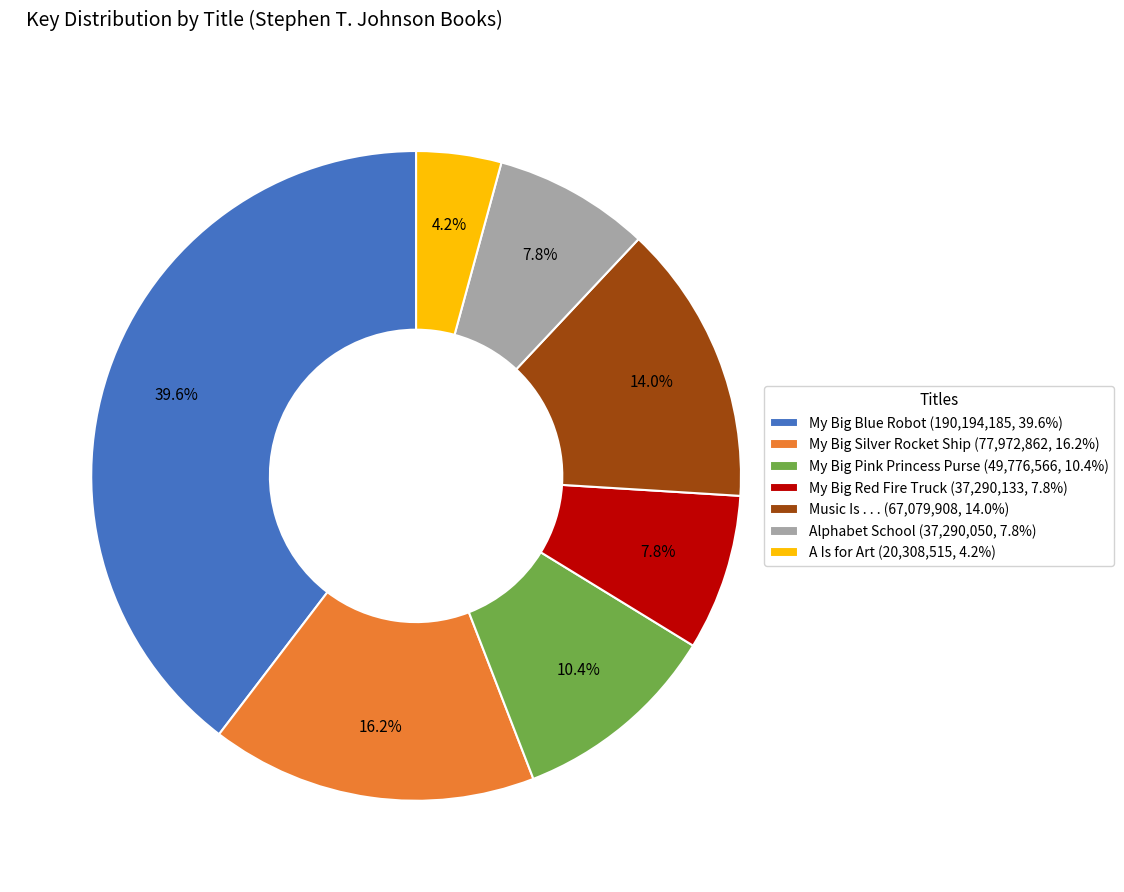

Is there a majority slice in this chart?

No